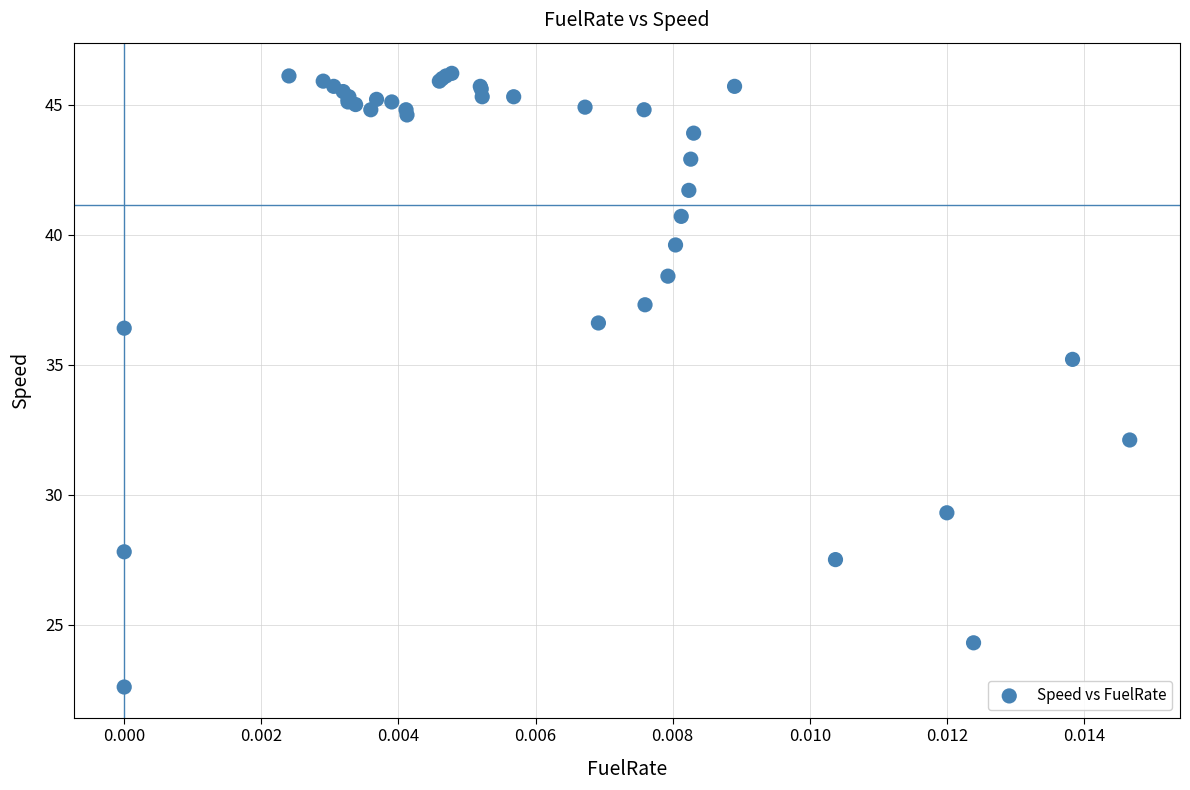

What Y value in the scatter plot is closest to 34?

35.2